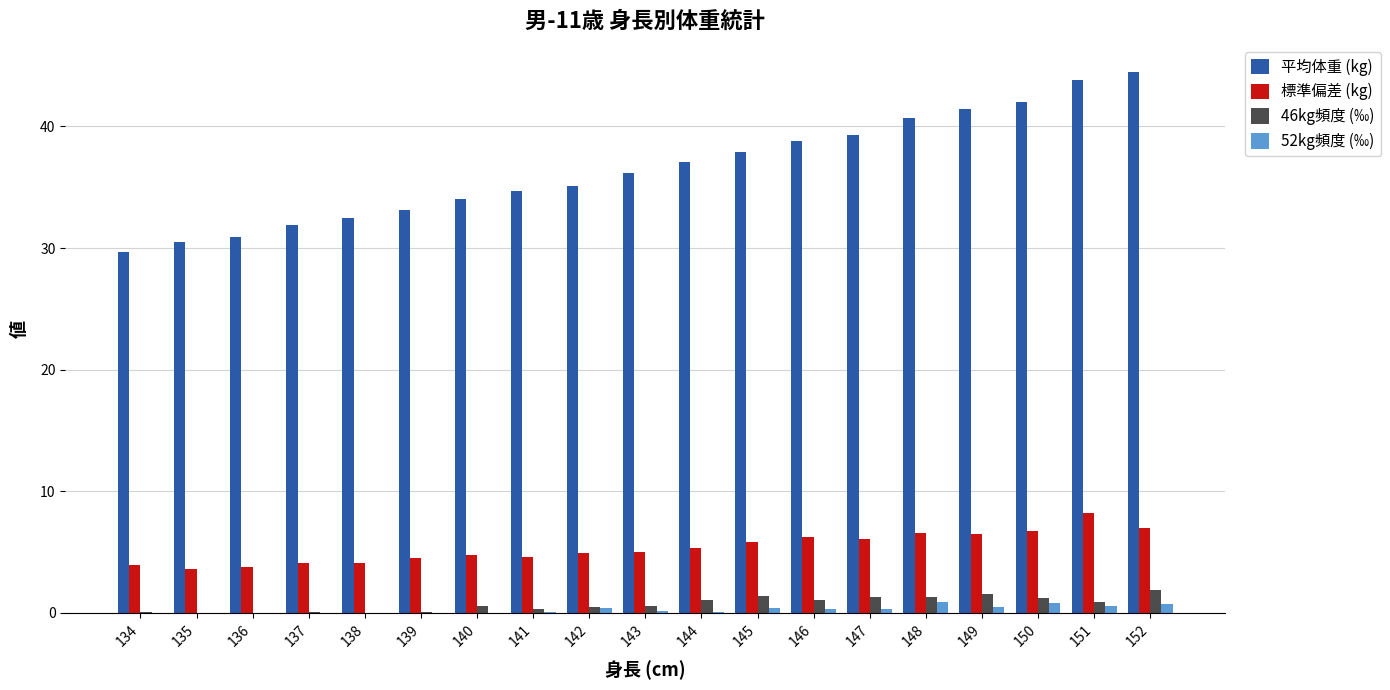

How many data points does each series have?

19